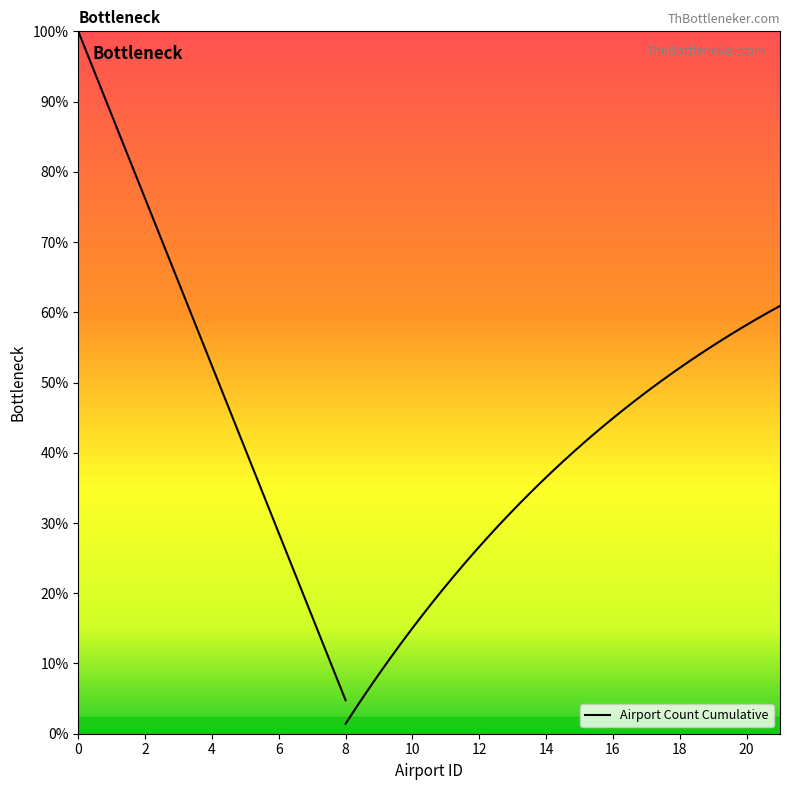

What is the smallest value displayed?

1